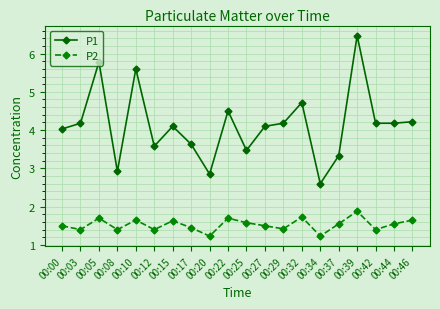

How many distinct data groups are displayed?

2